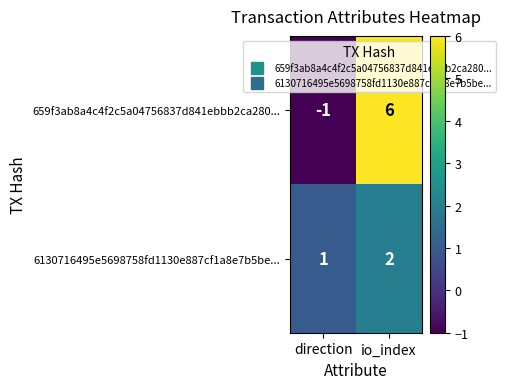

At which label is 6130716495e5698758fd1130e887cf1a8e7b5be... closest to 1?

direction